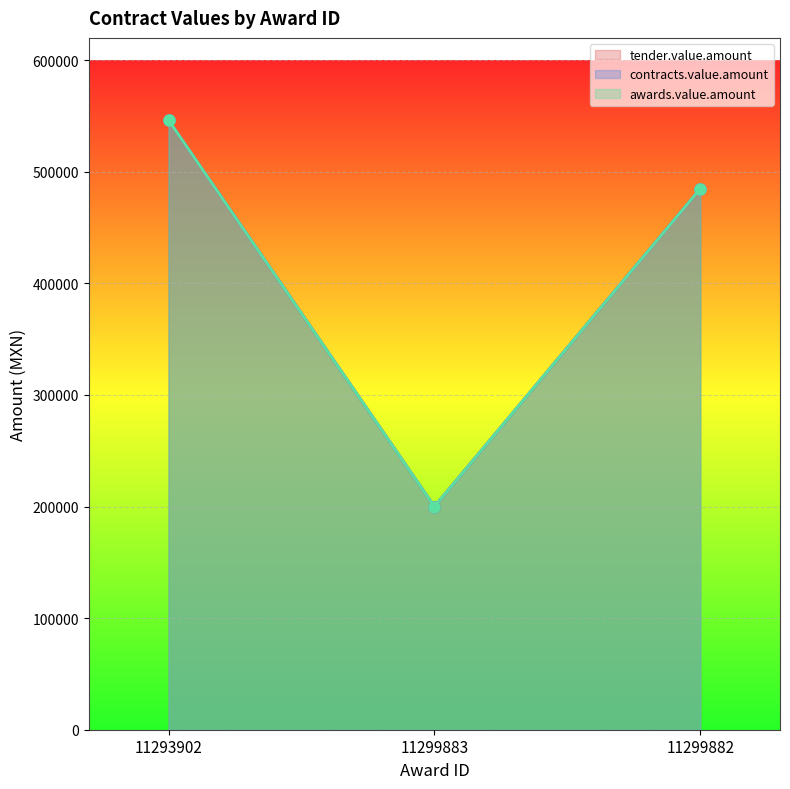

Reading left to right, what are all the values shown in this chart?

tender.value.amount: 546278.8	199987.1	484833.6
contracts.value.amount: 546278.8	199987.1	484833.6
awards.value.amount: 546278.8	199987.1	484833.6